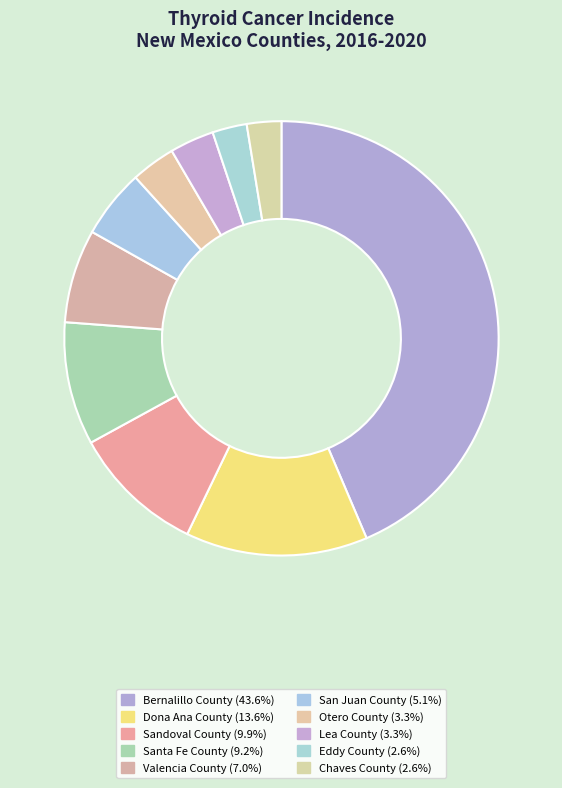

True or false: Dona Ana County accounts for 14% of the total.

True